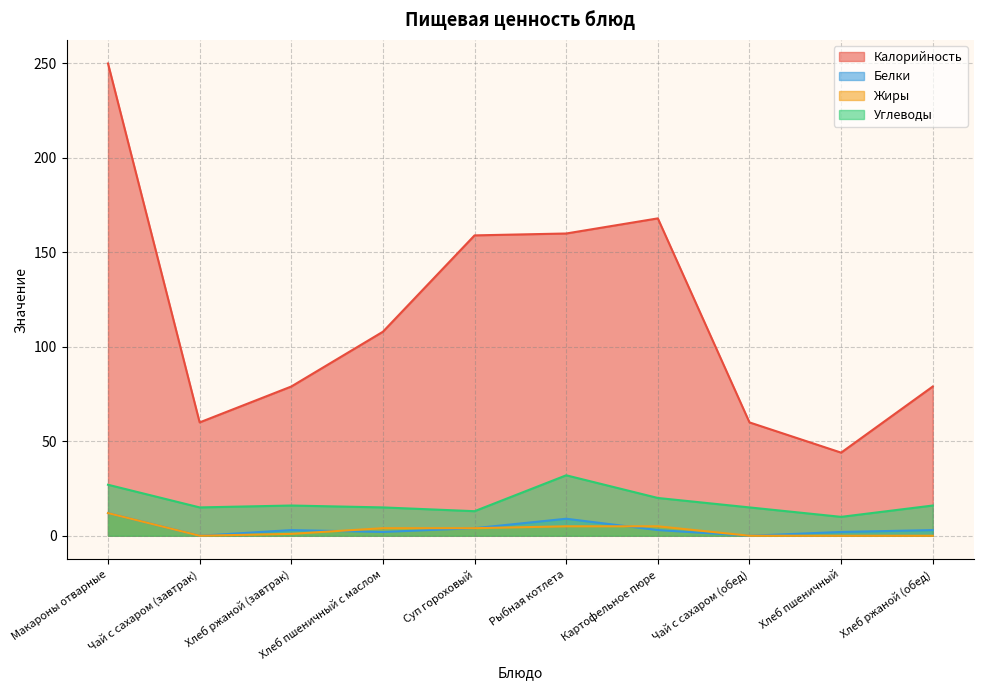

What is the label of the 2nd point from the right?

Хлеб пшеничный